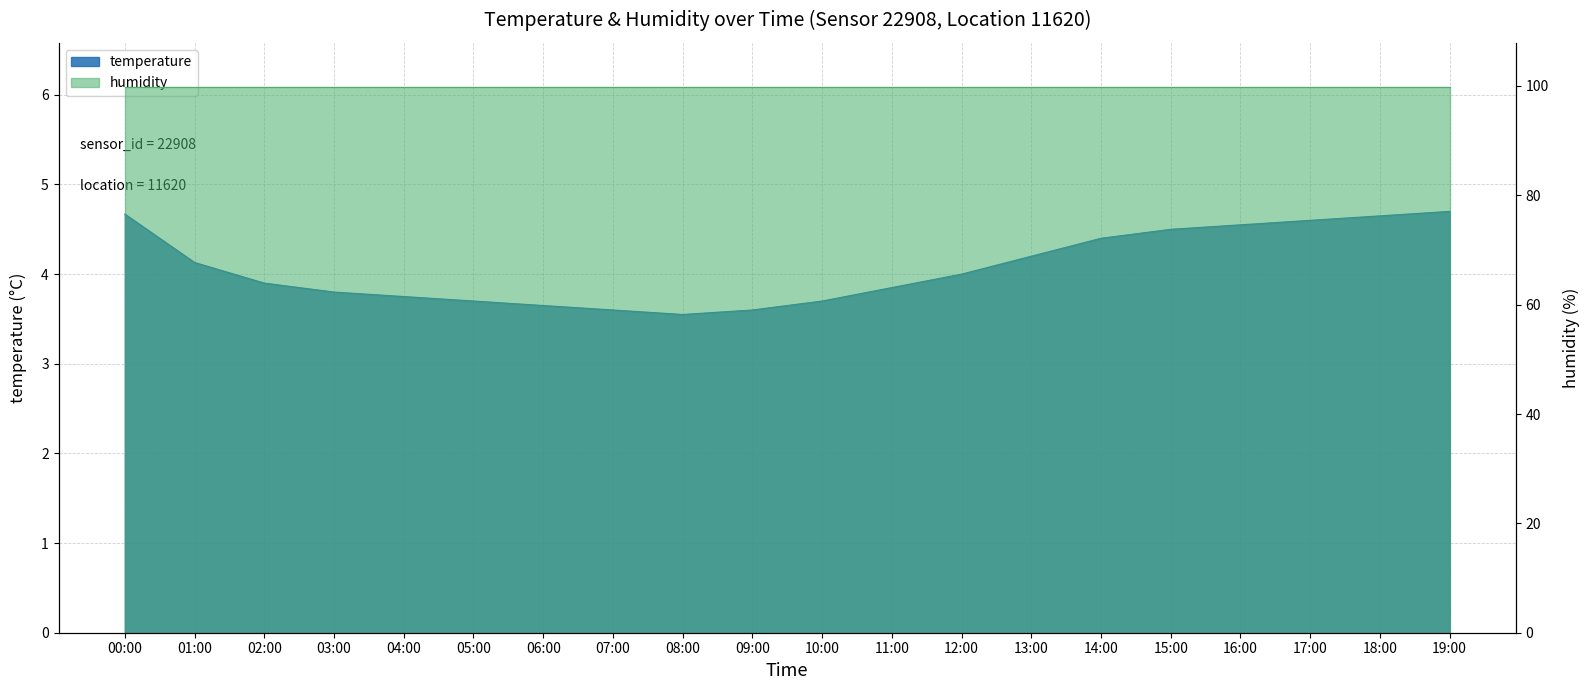

Reading left to right, extract all data points from this chart.

4.7	4.1	3.9	3.8	3.8	3.7	3.6	3.6	3.5	3.6	3.7	3.9	4.0	4.2	4.4	4.5	4.5	4.6	4.7	4.7